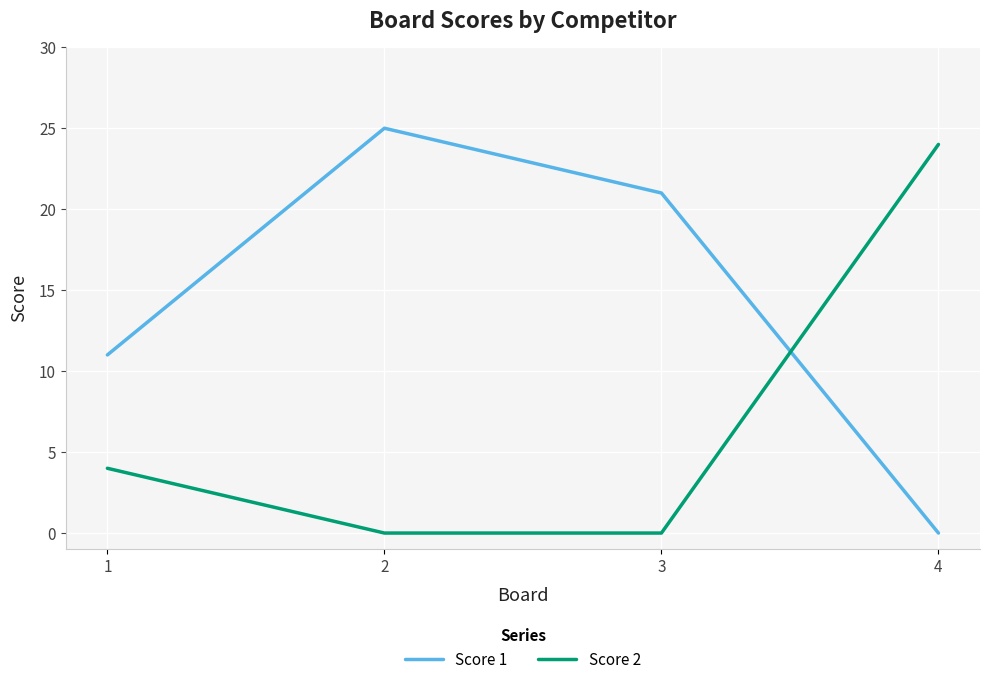

What is the greatest value displayed?

25